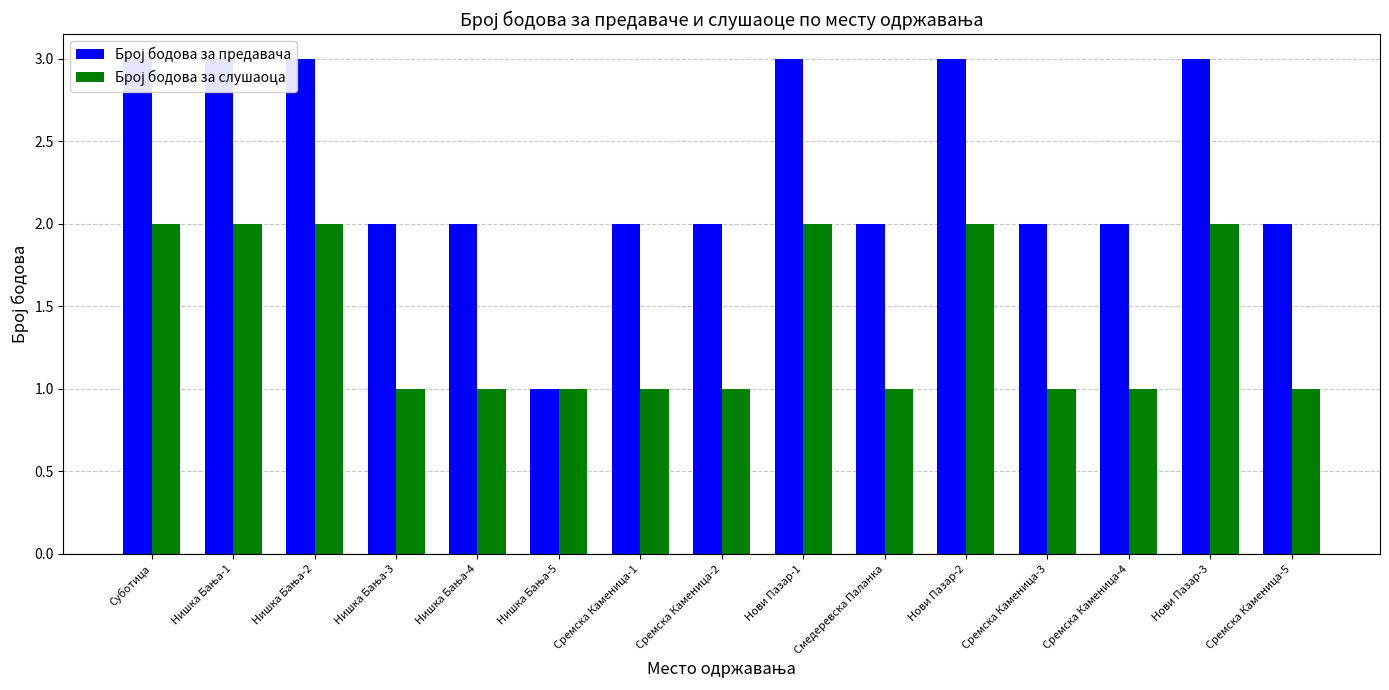

What is the total value across all series at Суботица?

5